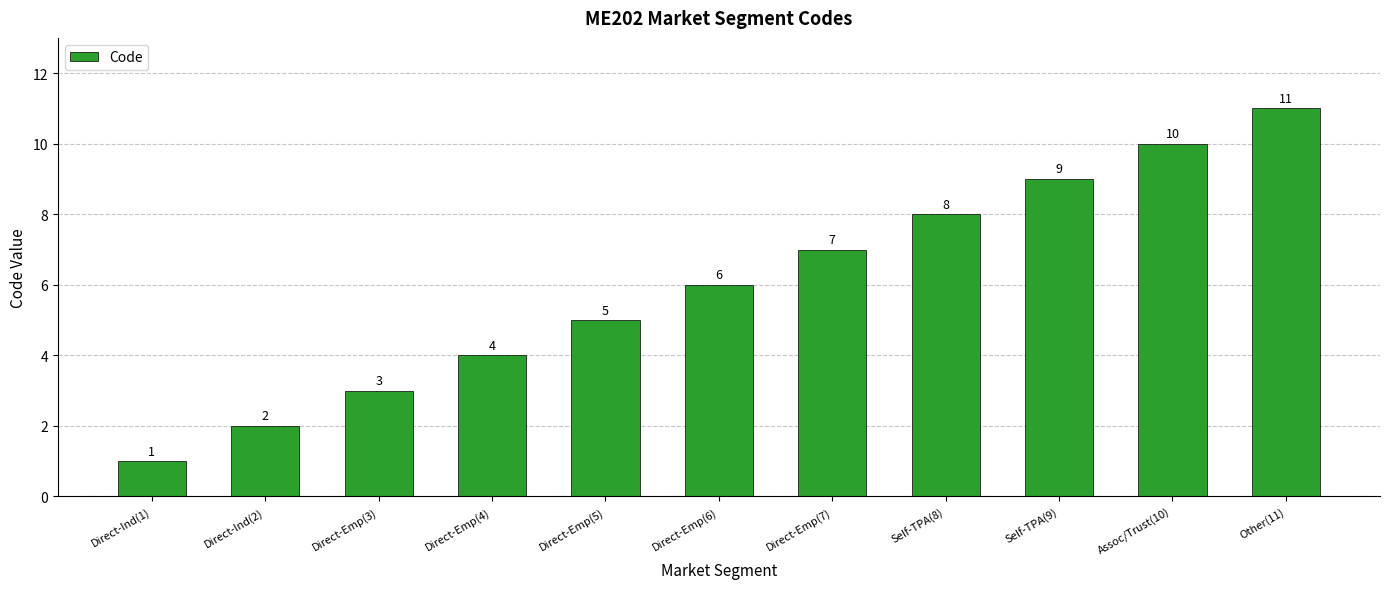

Between Direct-Emp(7) and Other(11), which is larger?

Other(11)